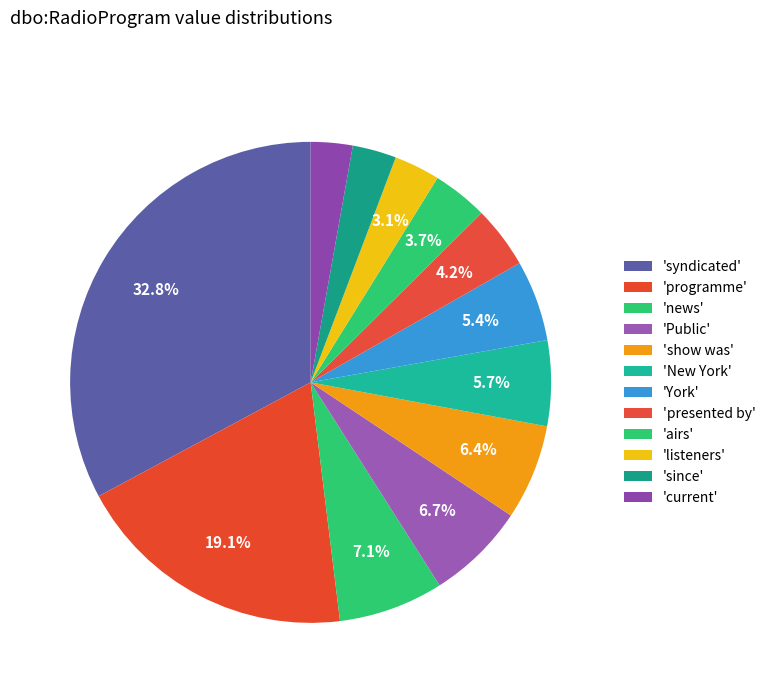

To the nearest percent, what percentage of the pie is 'current'?

3%